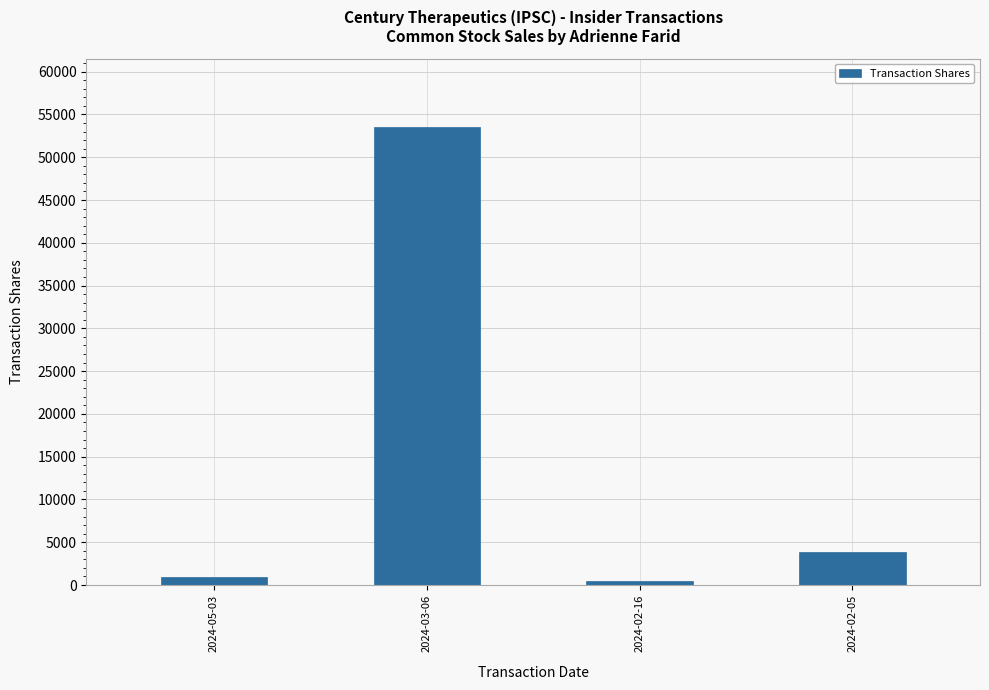

What is the average value?

14683